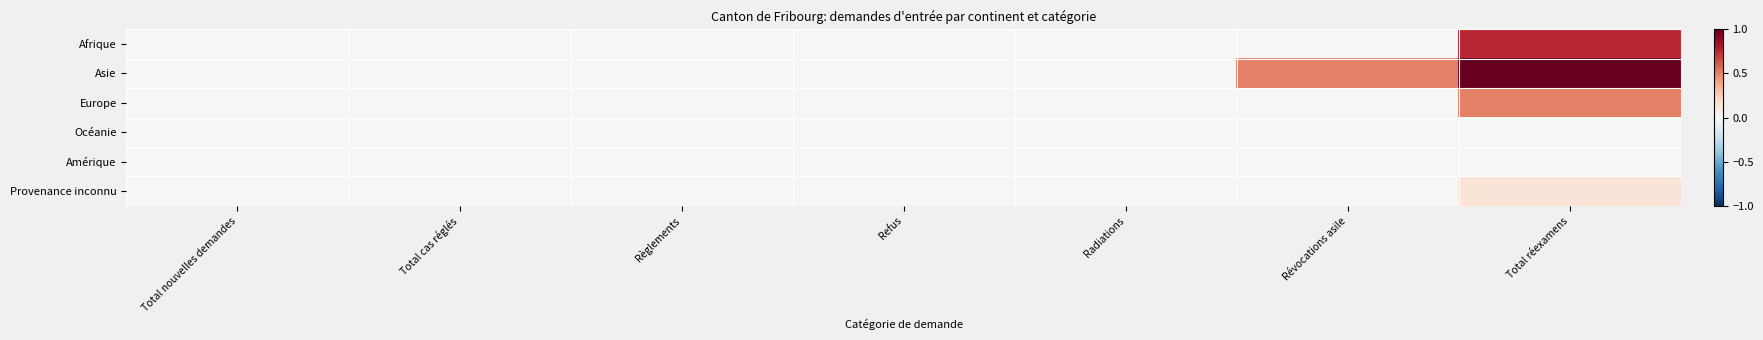

Rank the series by their maximum value, from lowest to highest.

Océanie, Amérique, Provenance inconnu, Europe, Afrique, Asie